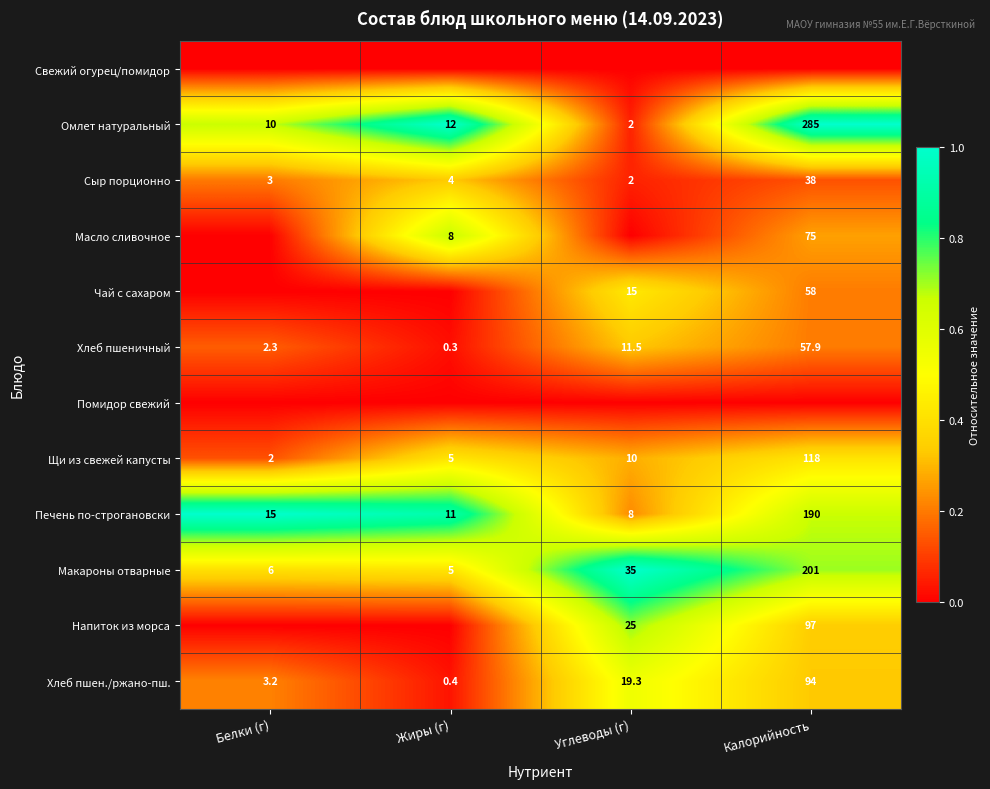

List the labels in order of Омлет натуральный value, largest first.

Калорийность, Жиры (г), Белки (г), Углеводы (г)